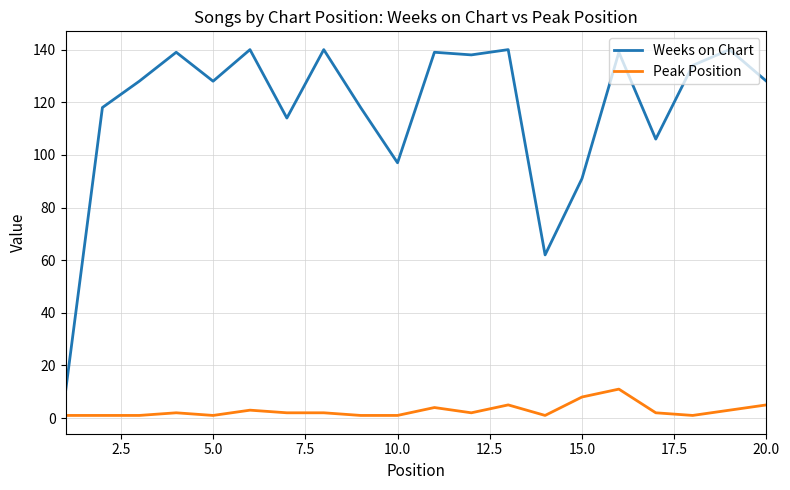

Which series has the widest spread of values?

Weeks on Chart